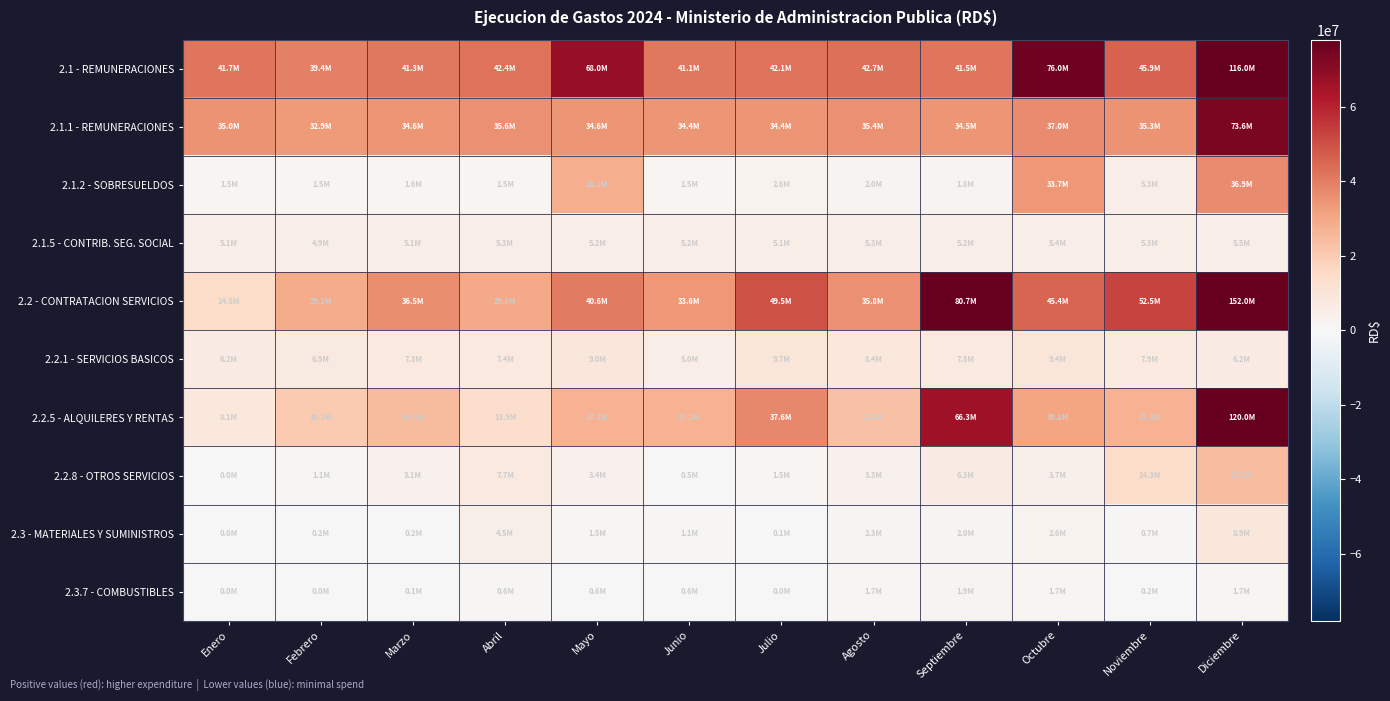

At which category is the sum across all series the highest?

Diciembre